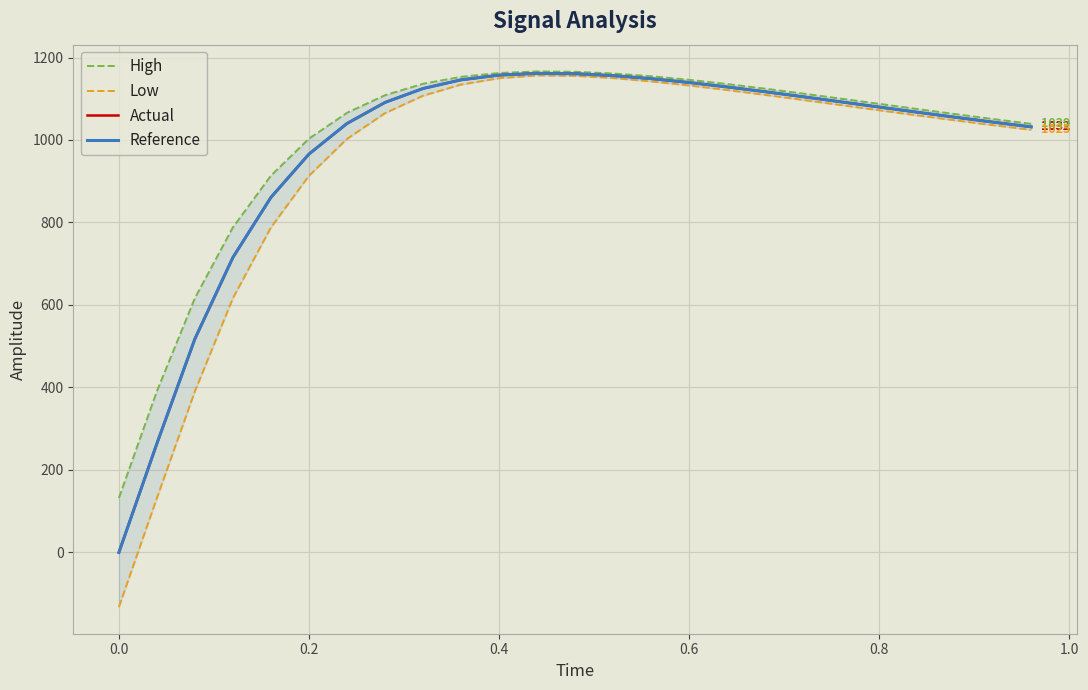

What is the highest value of the Reference series?

1161.5